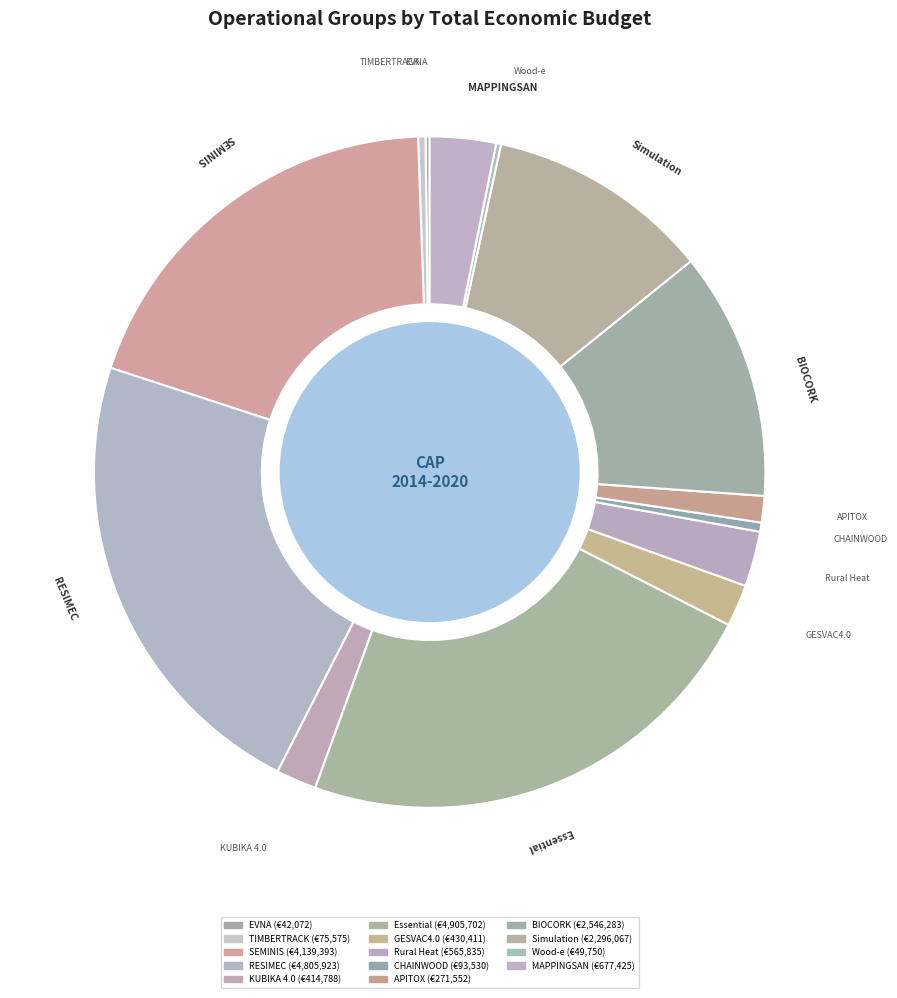

Is it true that Simulation is 17% of the pie?

False